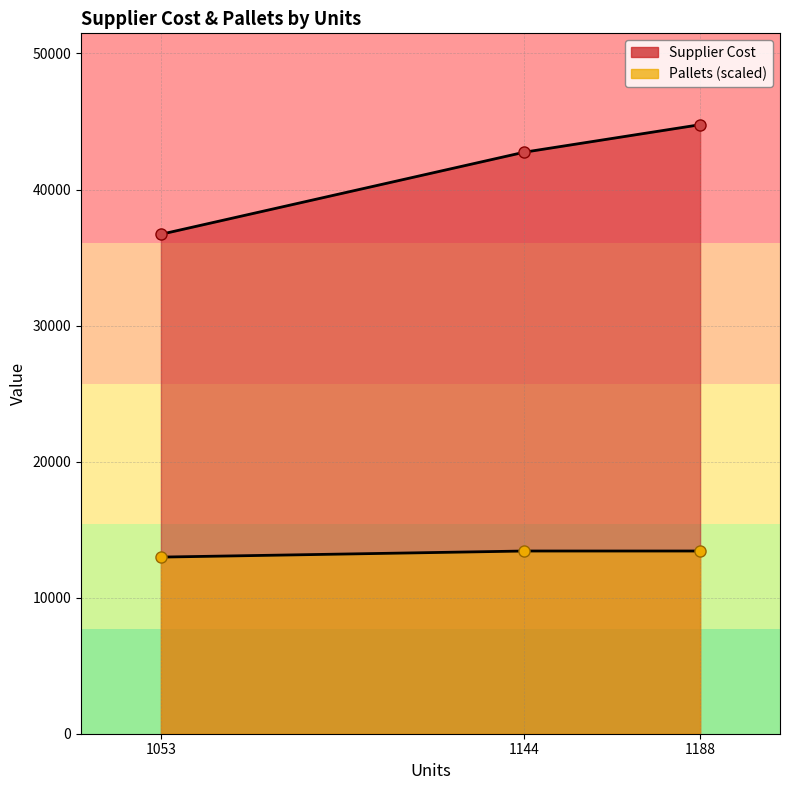

What is the difference between the Supplier Cost values at 1188 and 1053?

8056.1